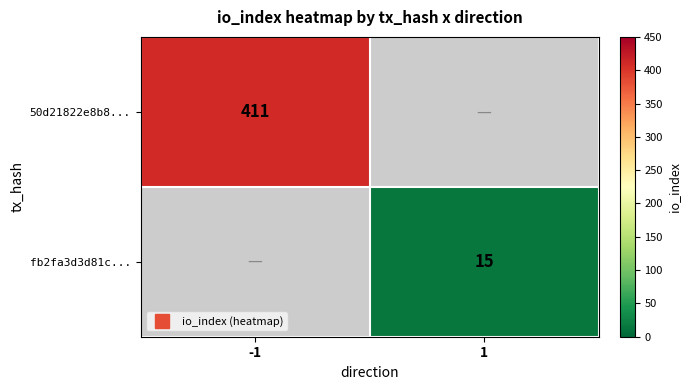

What is the minimum value shown in the chart?

15.0